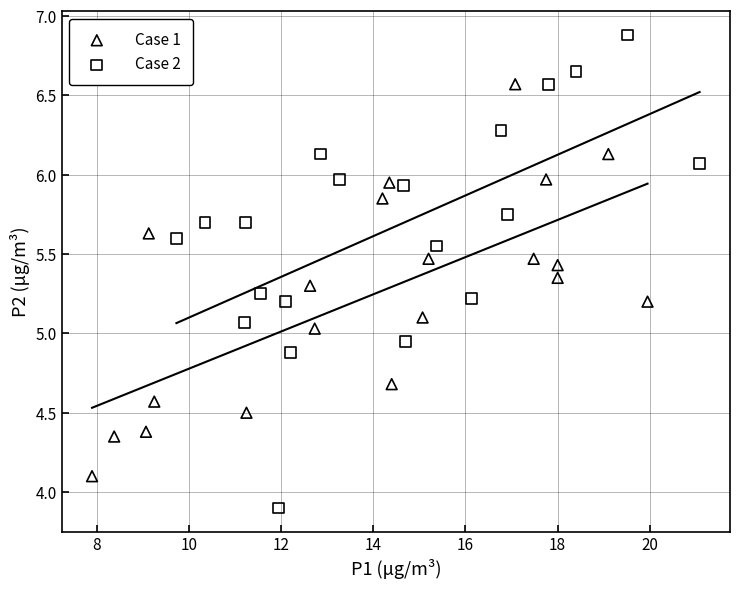

Which series has the largest Y range (max minus min)?

Case 2